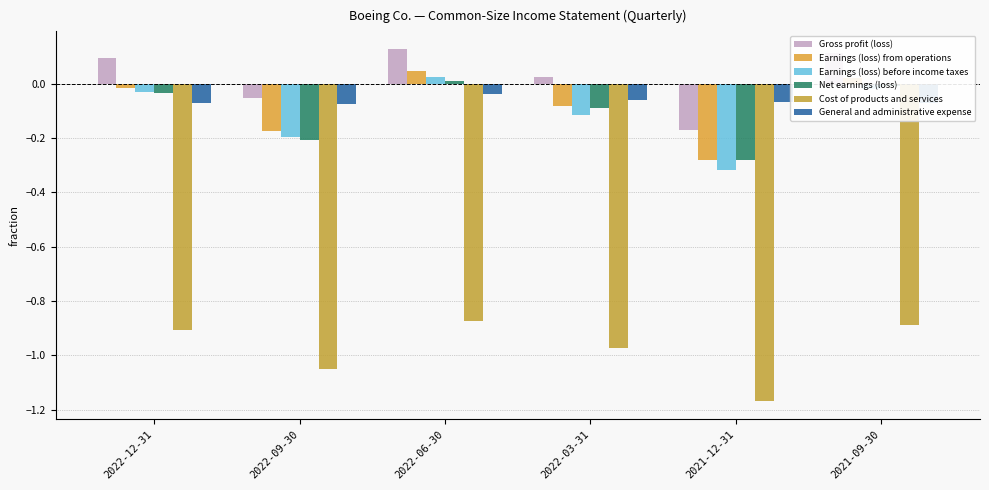

How many data points in Earnings (loss) from operations are less than 0?

4